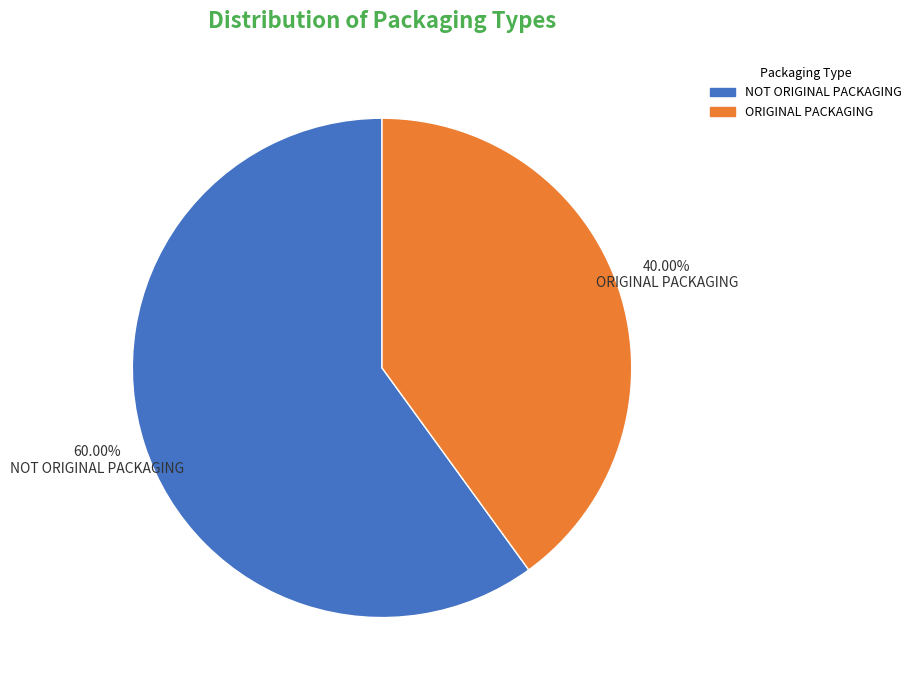

Rank the categories by value from highest to lowest.

NOT ORIGINAL PACKAGING, ORIGINAL PACKAGING